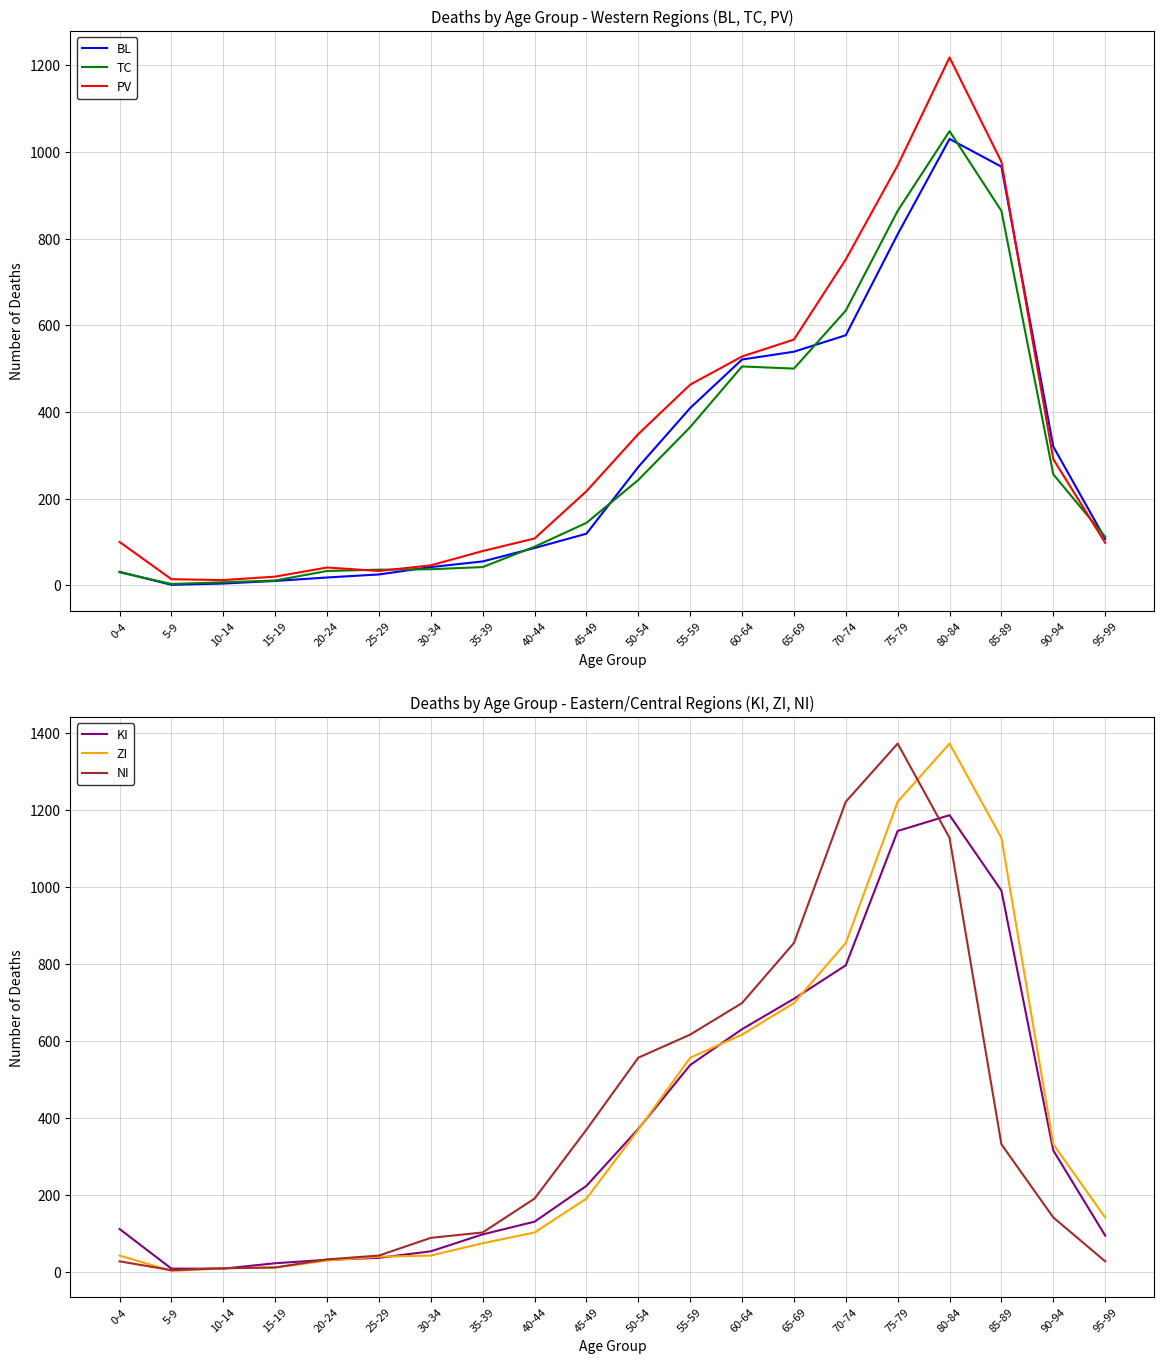

At which label does ZI reach its peak?

80-84